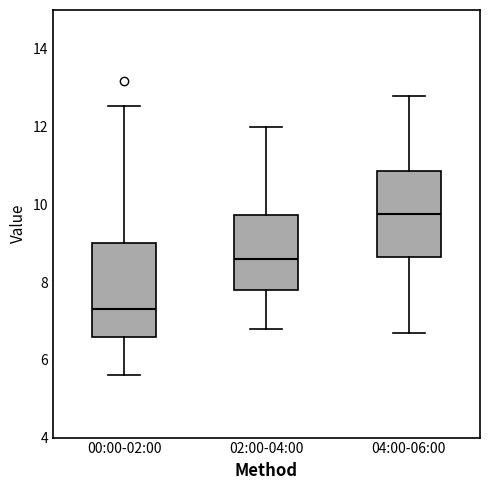

Which box has the lowest median line?

00:00-02:00